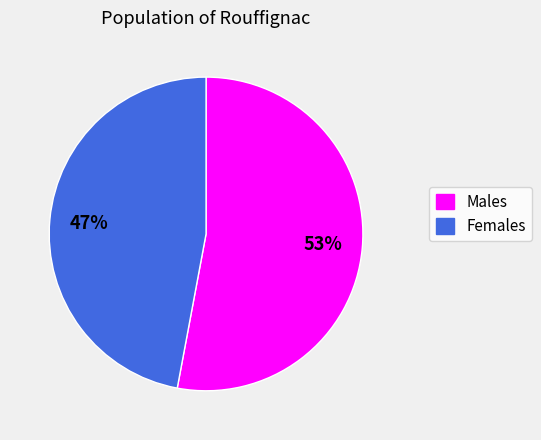

To the nearest percent, what is the average slice percentage?

50%